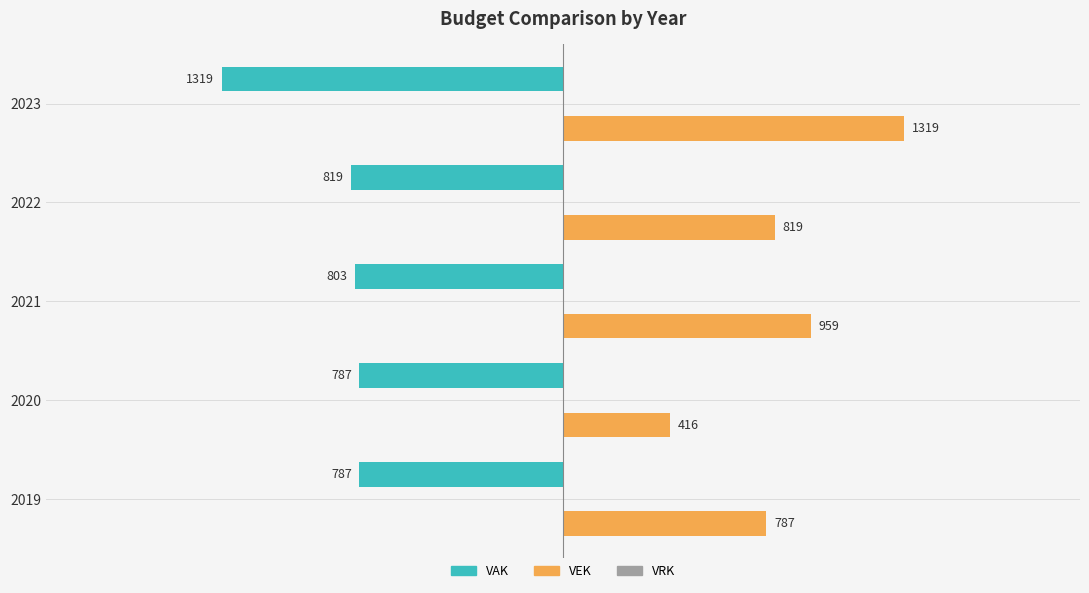

What is the sum of the VEK values at 2021 and 2020?

1375